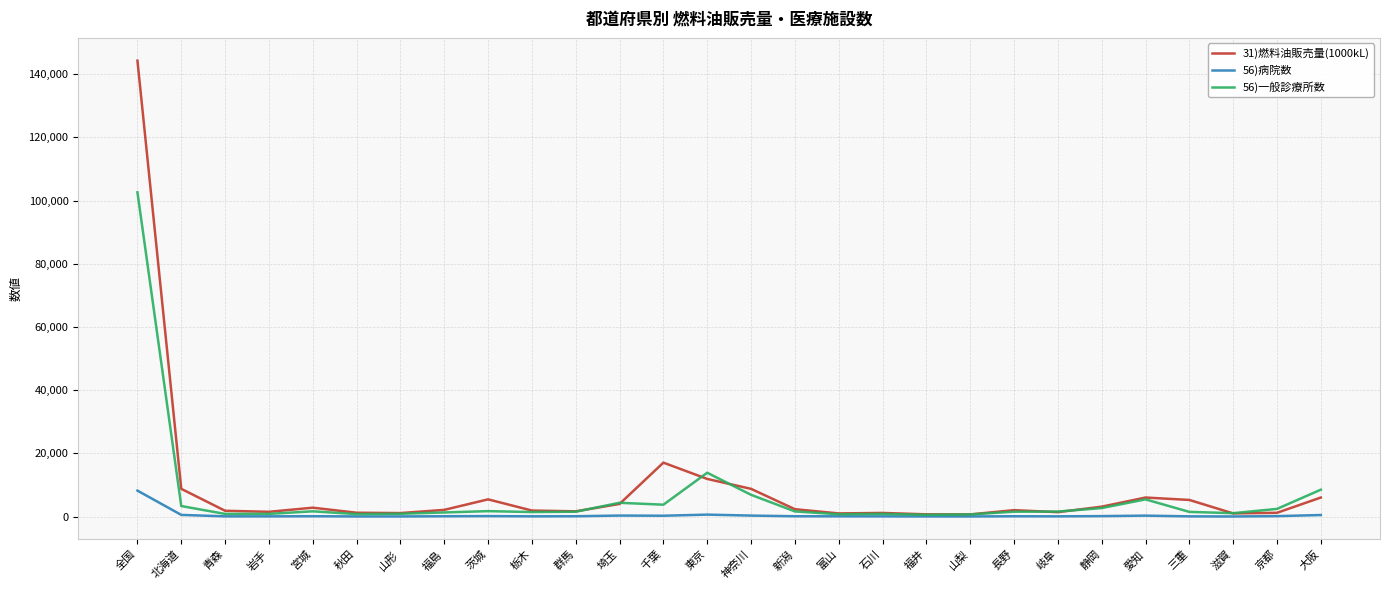

Which category has the highest value in the 56)病院数 series?

全国